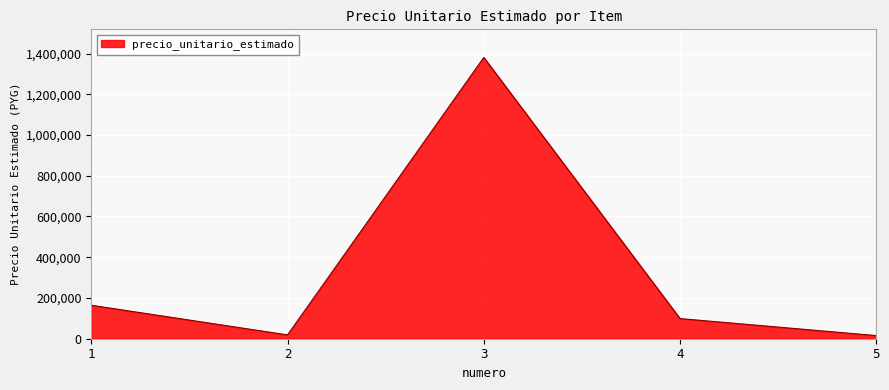

The chart shows a value of 1380626 at 3. True or false?

True